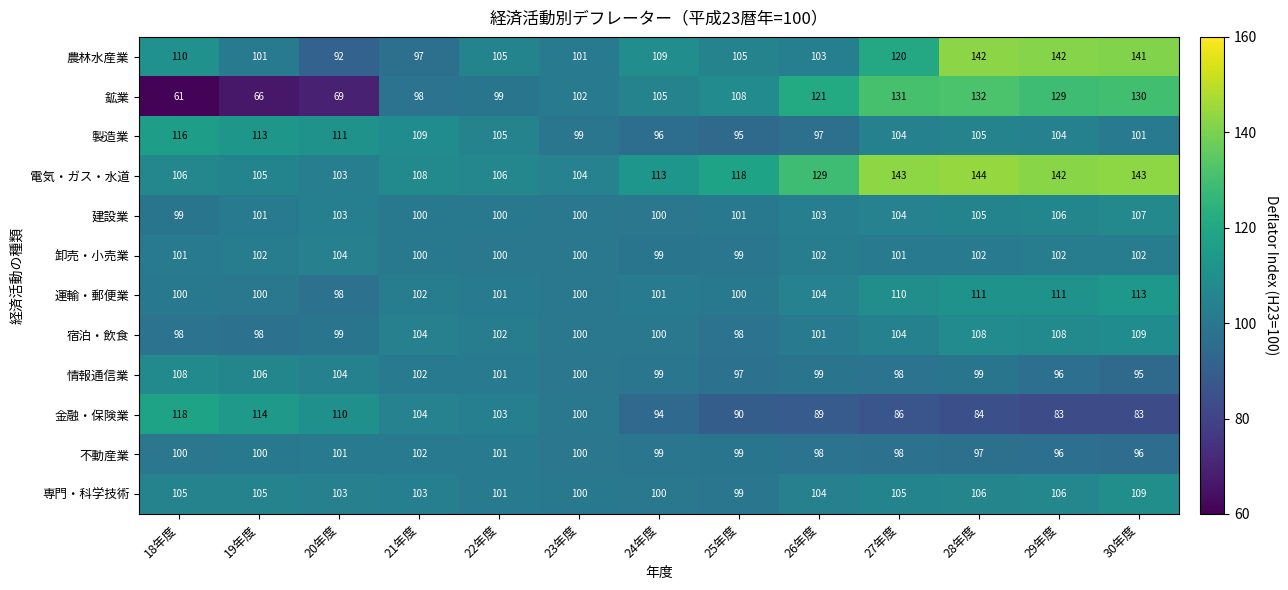

How many data points in 情報通信業 are less than 99?

4